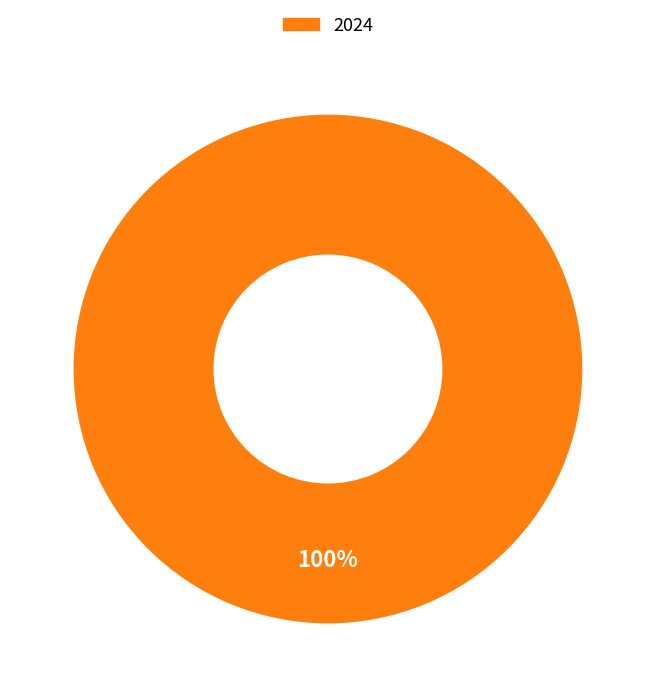

Is there a majority slice in this chart?

Yes